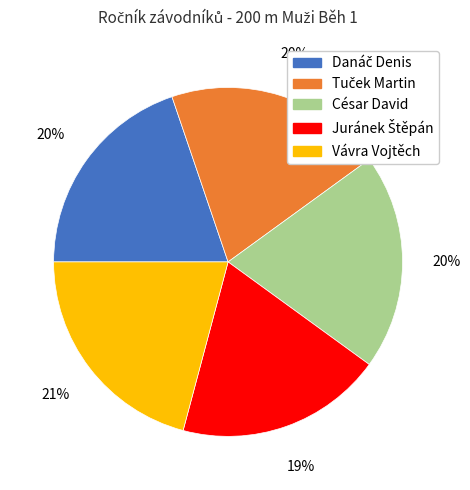

How many slices are in this pie chart?

5